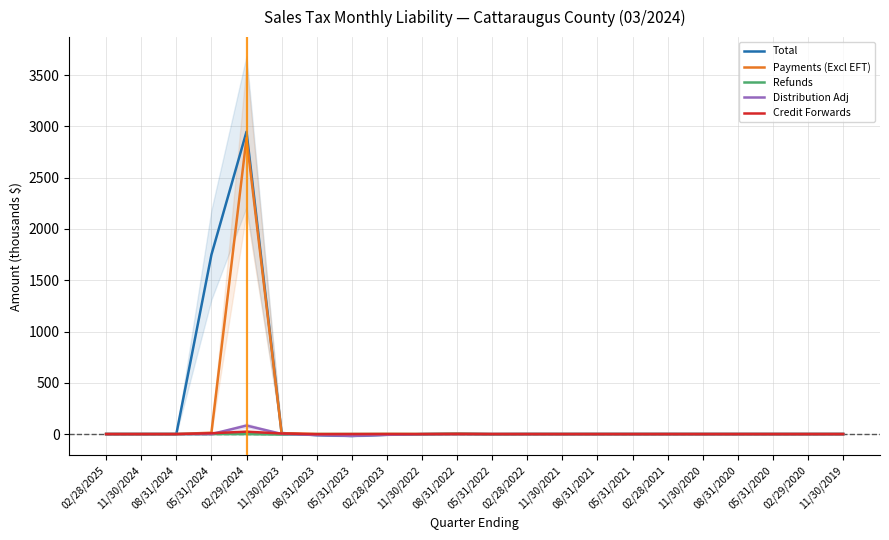

True or false: Total has more than 1 points higher than both neighbors.

True